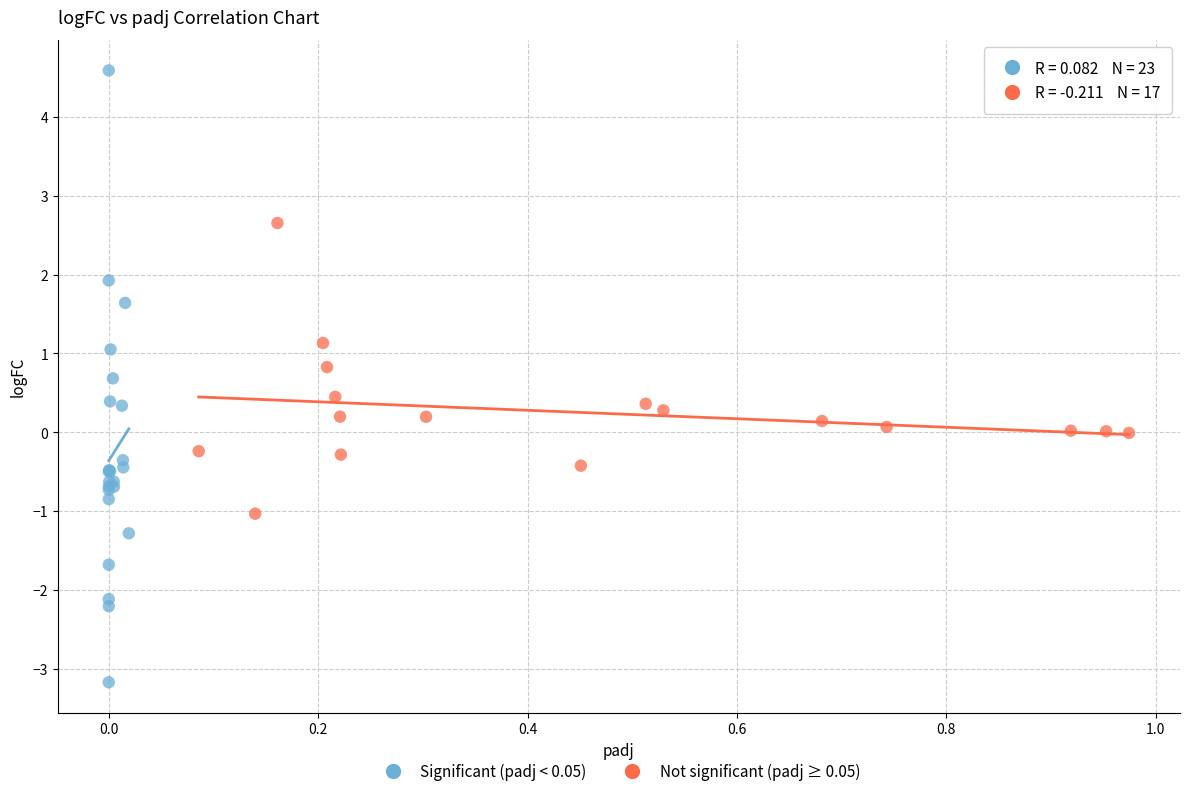

Which series has the largest Y range (max minus min)?

Significant (padj < 0.05)